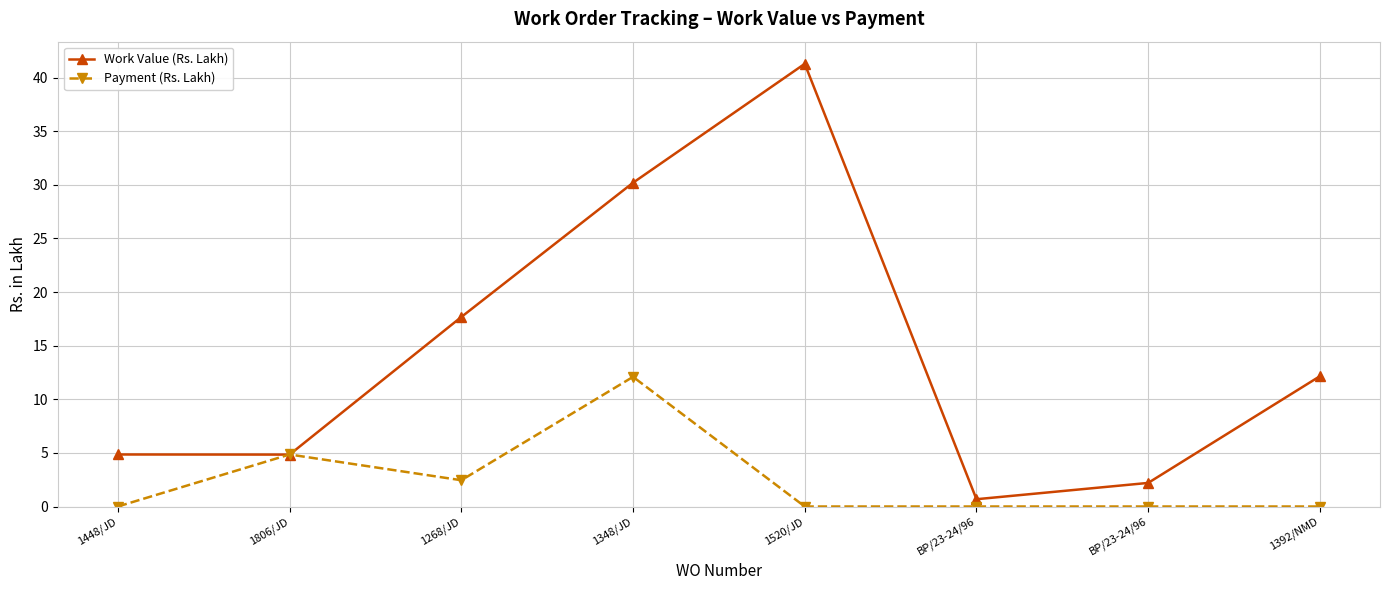

What is the sum of all Work Value (Rs. Lakh) values?

113.9